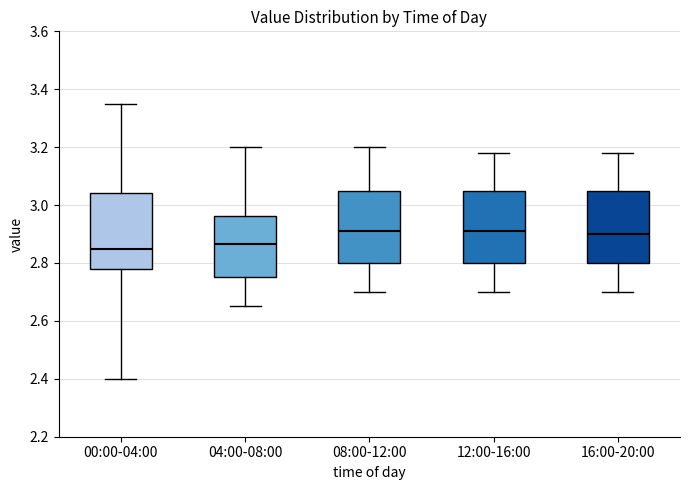

Reading left to right, read every box against the y-axis: the position of its median line, the range the box covers, and the ends of its whiskers. The values are not printed on the chart, so give them approximately, as read against the axis.

00:00-04:00: median 2.86, box 2.78 to 3.04, whiskers 2.40 to 3.36
04:00-08:00: median 2.86, box 2.76 to 2.96, whiskers 2.66 to 3.20
08:00-12:00: median 2.92, box 2.80 to 3.06, whiskers 2.70 to 3.20
12:00-16:00: median 2.92, box 2.80 to 3.06, whiskers 2.70 to 3.18
16:00-20:00: median 2.90, box 2.80 to 3.06, whiskers 2.70 to 3.18